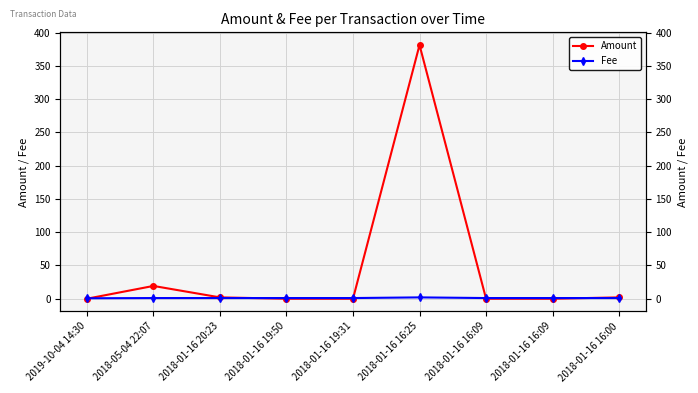

What is the spread (max minus min) of values at 2018-01-16 16:09?

1.0